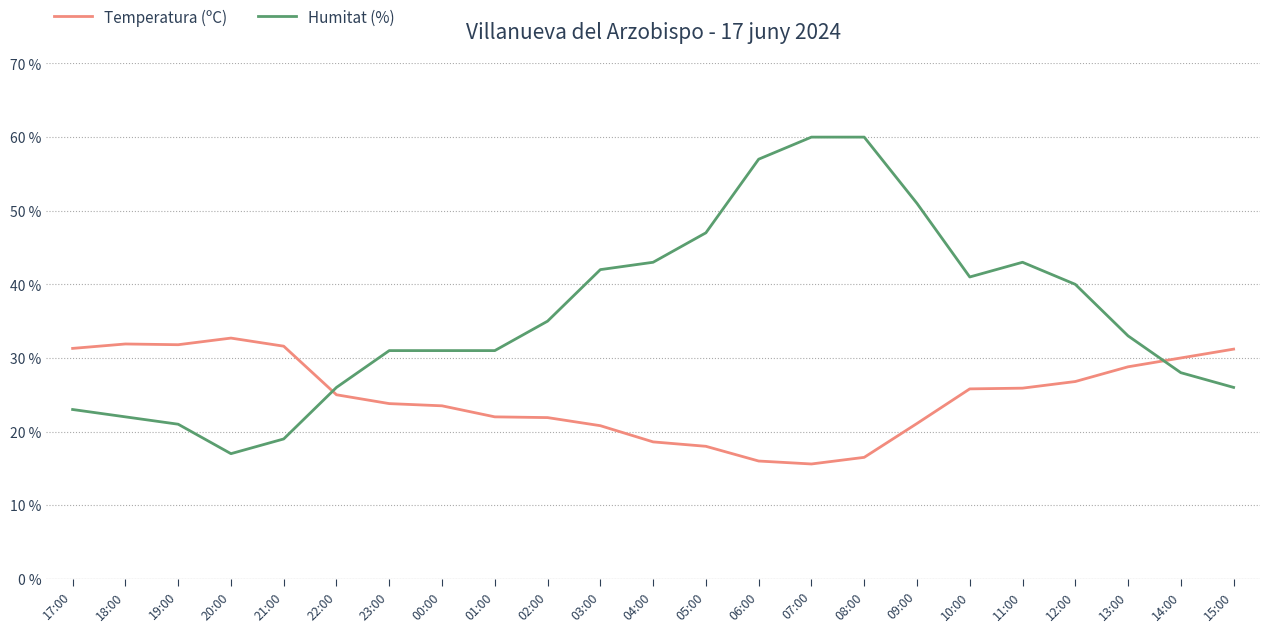

What is the difference between the Temperatura (ºC) values at 18:00 and 03:00?

11.1